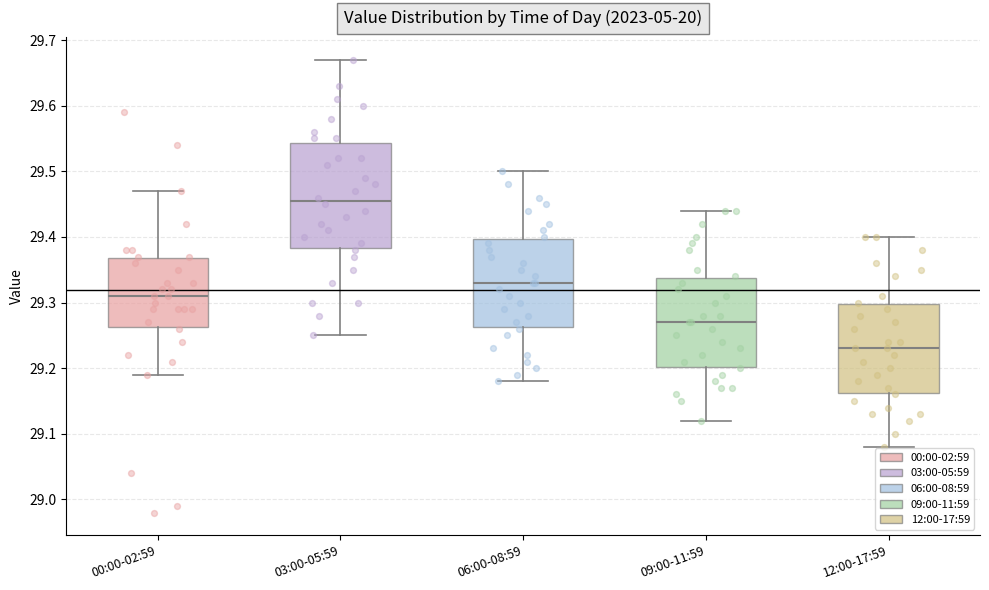

Reading left to right, transcribe this box plot: for each box, give where its median line is, the range the box spans, and where its two whiskers end, as read against the y-axis. The values are not printed on the chart, so give them approximately, as read against the axis.

00:00-02:59: median 29.31, box 29.26 to 29.37, whiskers 29.19 to 29.47
03:00-05:59: median 29.46, box 29.38 to 29.54, whiskers 29.25 to 29.67
06:00-08:59: median 29.33, box 29.26 to 29.40, whiskers 29.18 to 29.50
09:00-11:59: median 29.27, box 29.20 to 29.34, whiskers 29.12 to 29.44
12:00-17:59: median 29.23, box 29.16 to 29.30, whiskers 29.08 to 29.40